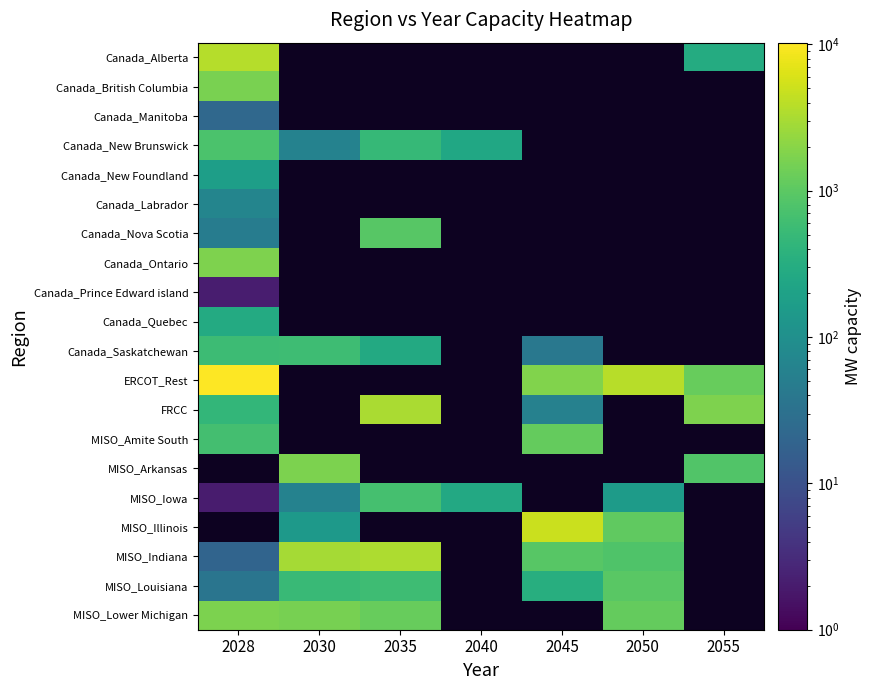

Which series has the widest spread of values?

ERCOT_Rest